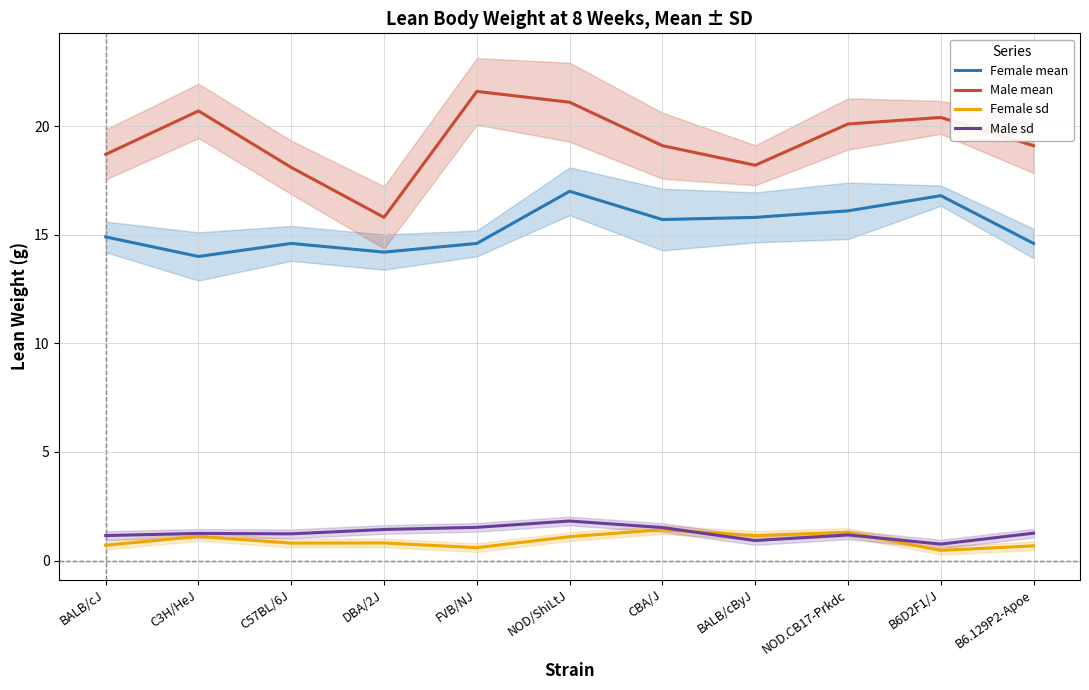

Which series has the widest spread of values?

Male mean